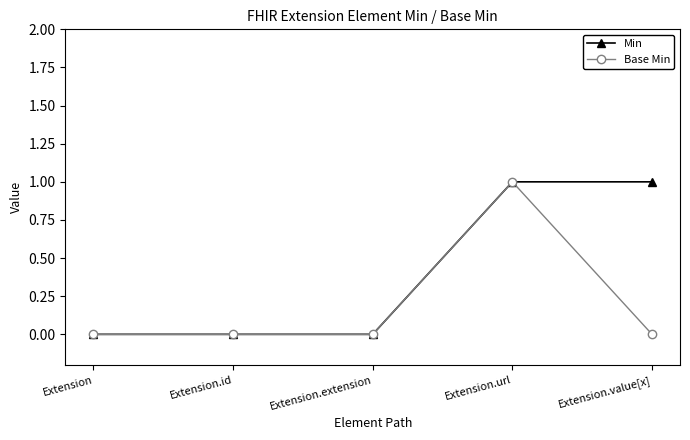

The value of Base Min at Extension.url is 1. True or false?

True